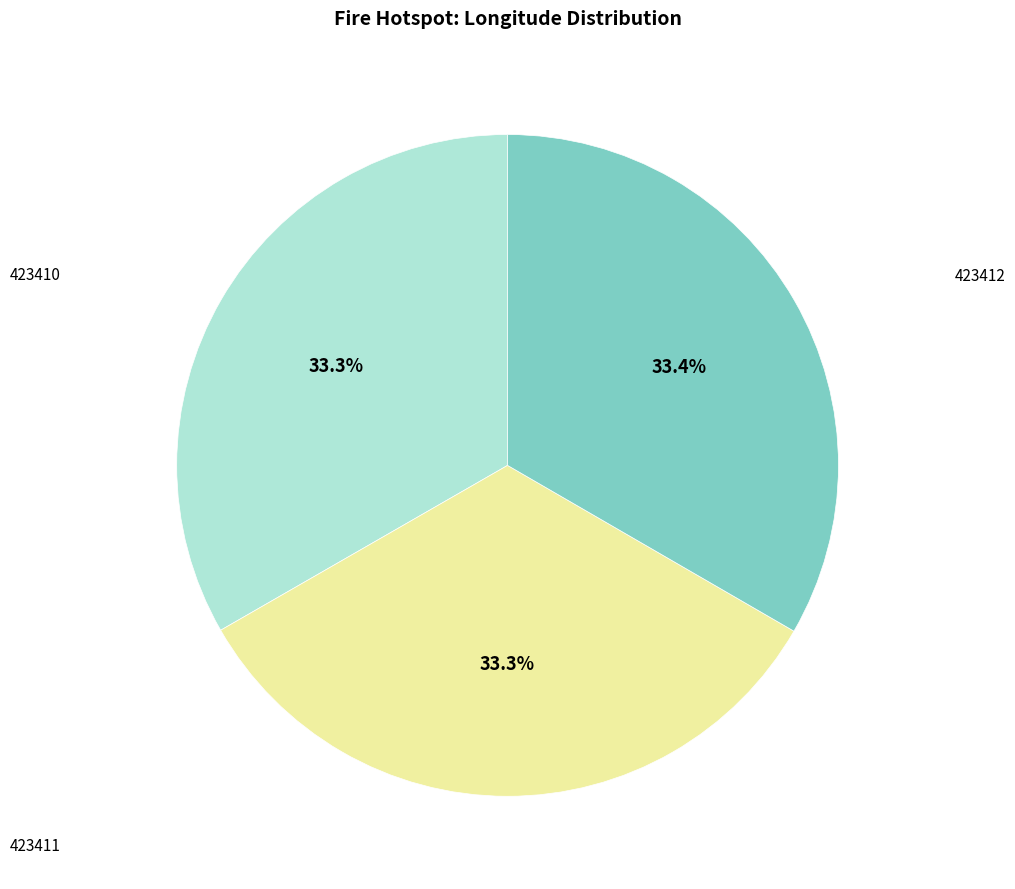

Is there a majority slice in this chart?

No